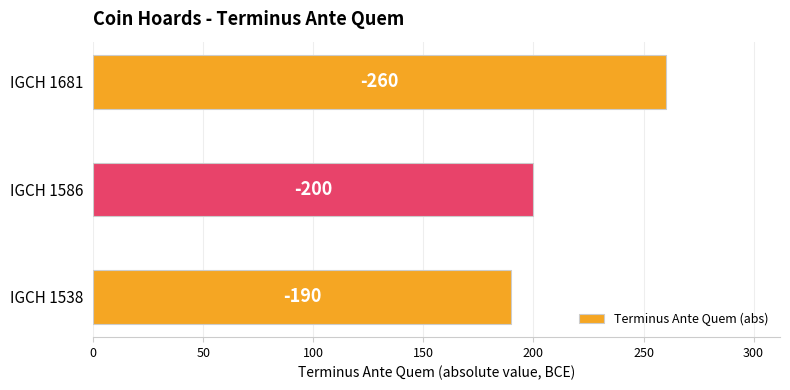

Are the bars horizontal?

Yes